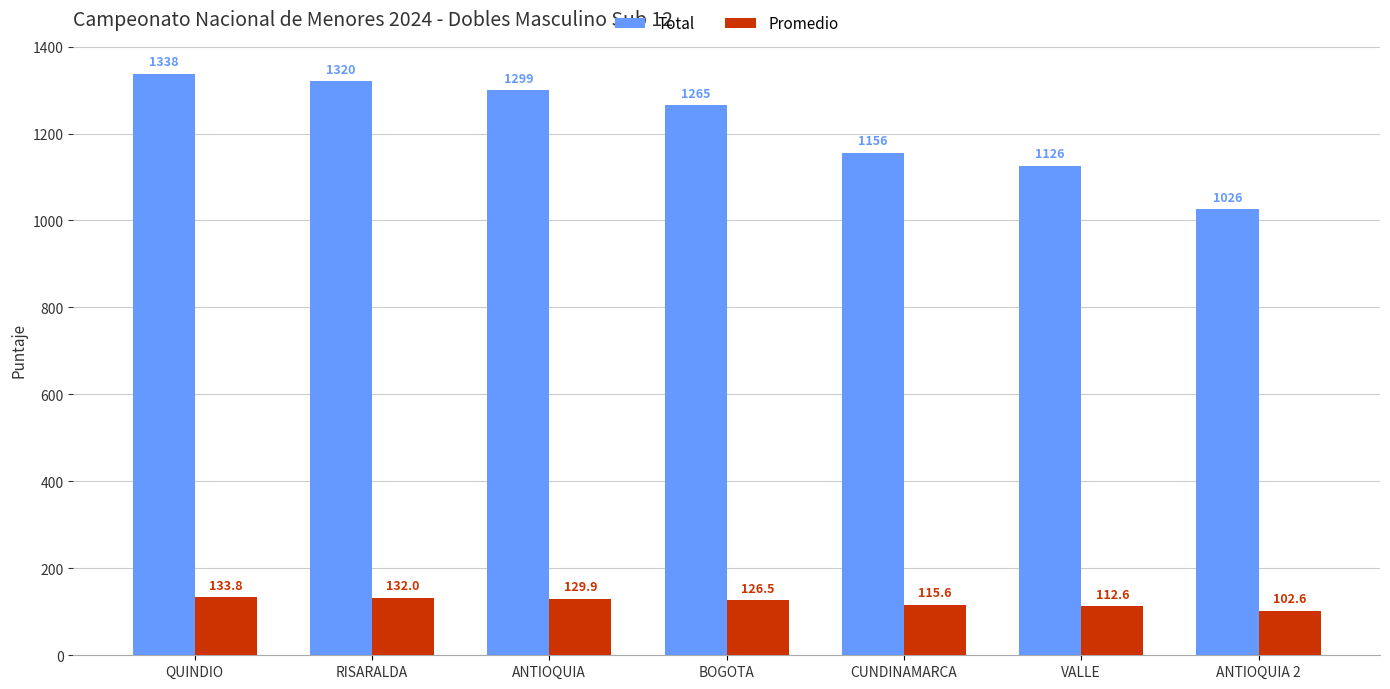

Where does the Total series first go above 1265?

QUINDIO